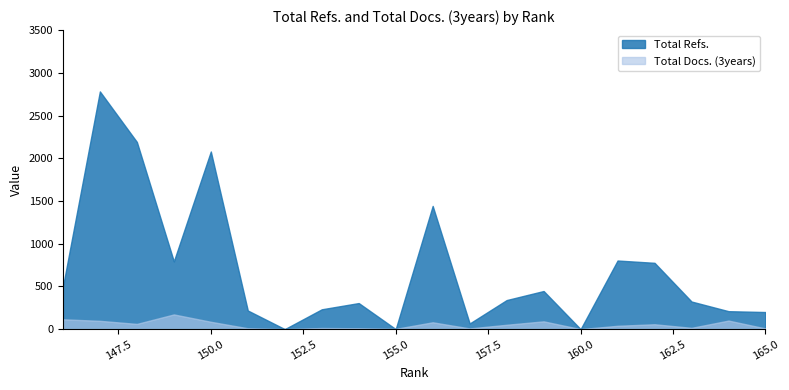

Is the value of Total Refs. at 152 greater than the value of Total Docs. (3years) at 147?

No